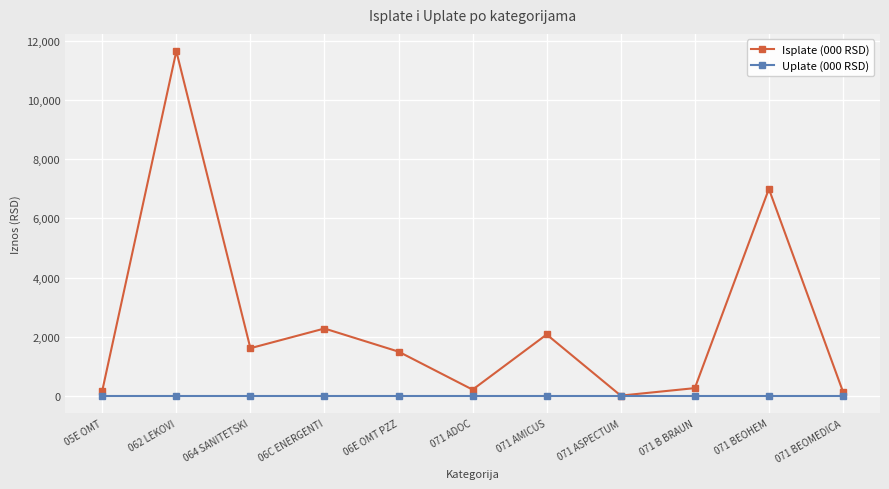

List the series in order of their peak value, highest first.

Isplate (000 RSD), Uplate (000 RSD)